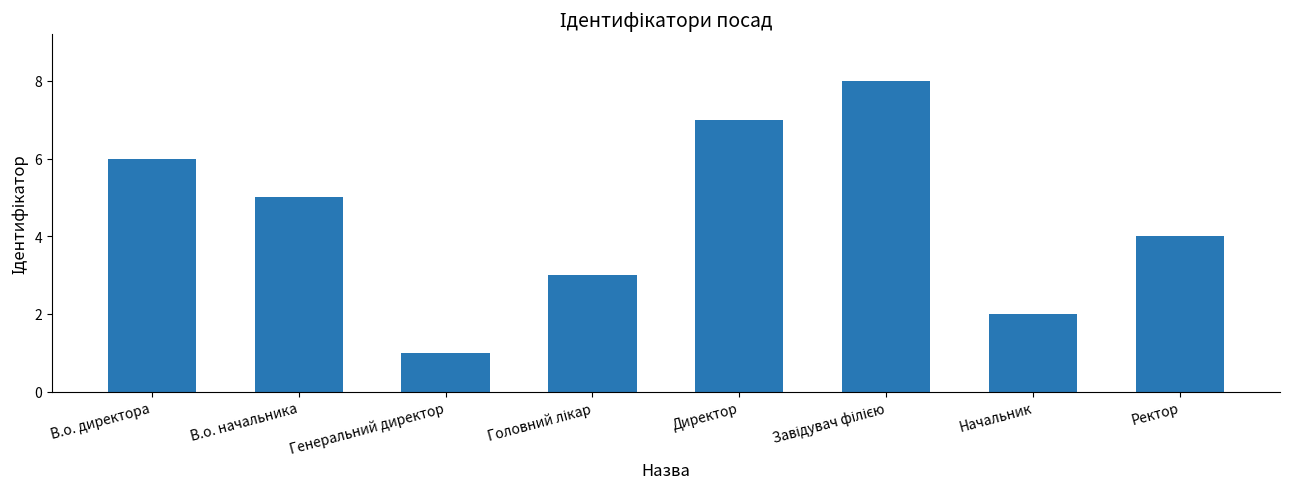

True or false: the data shows 2 at Генеральний директор.

False